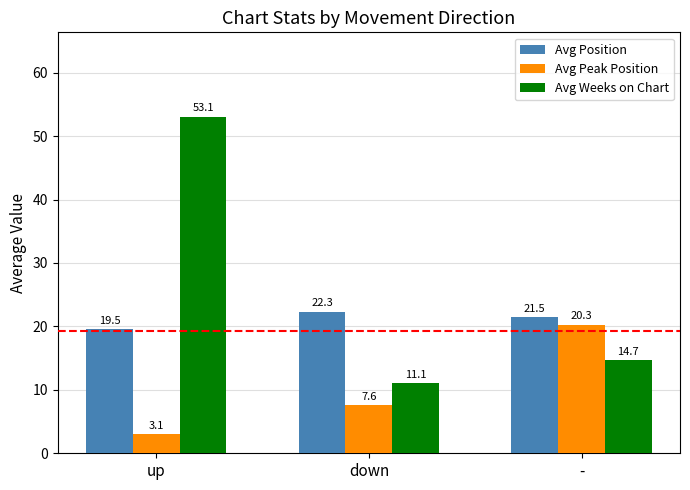

Which series has the widest spread of values?

Avg Weeks on Chart